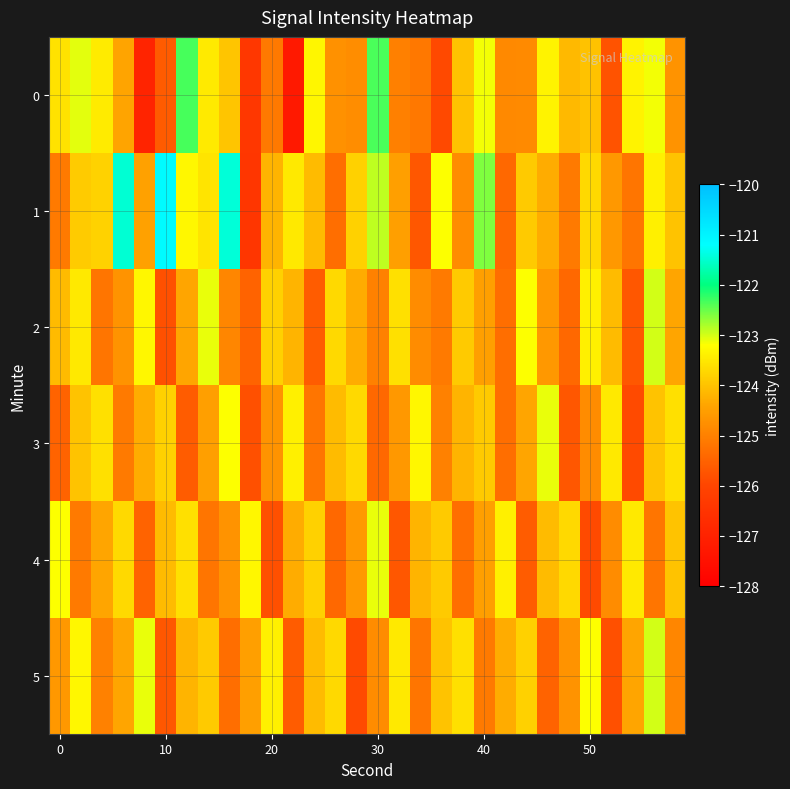

Count the number of data series in this chart.

6